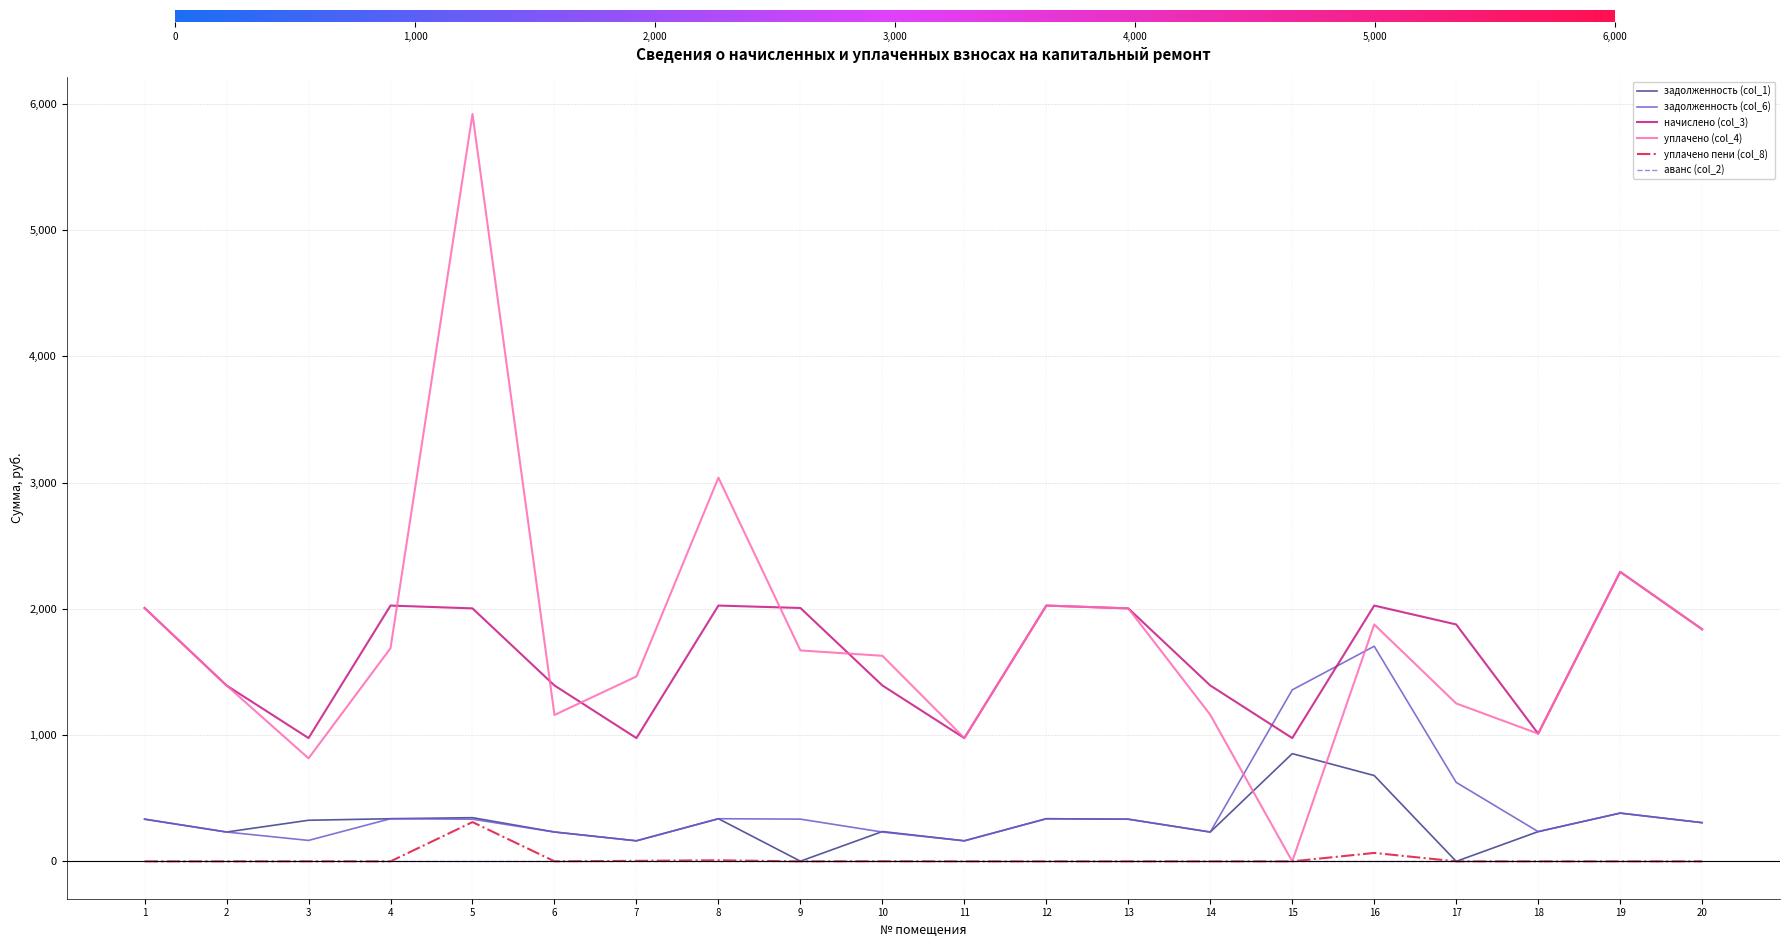

At which category is the sum across all series the highest?

5